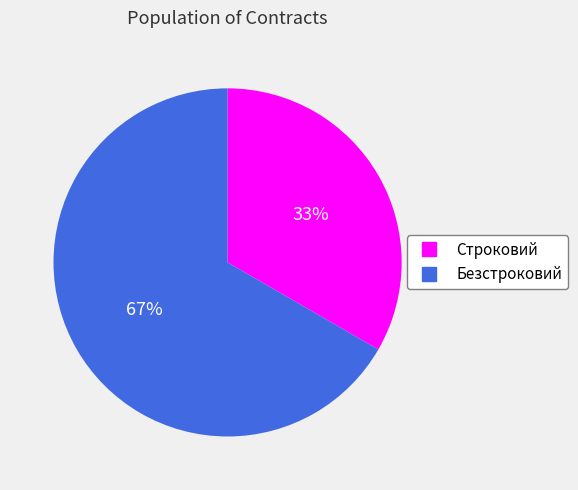

Combined, do Строковий and Безстроковий account for over 50%?

Yes